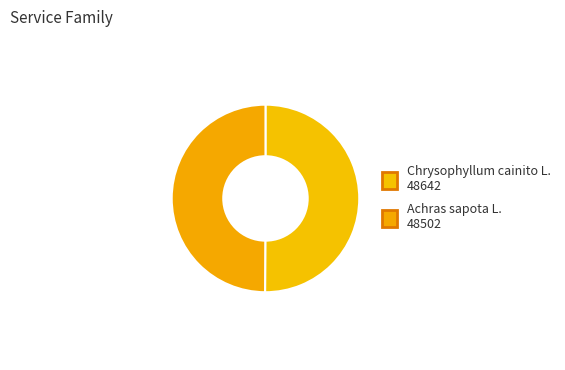

Is it true that Achras sapota L. is 36% of the pie?

False